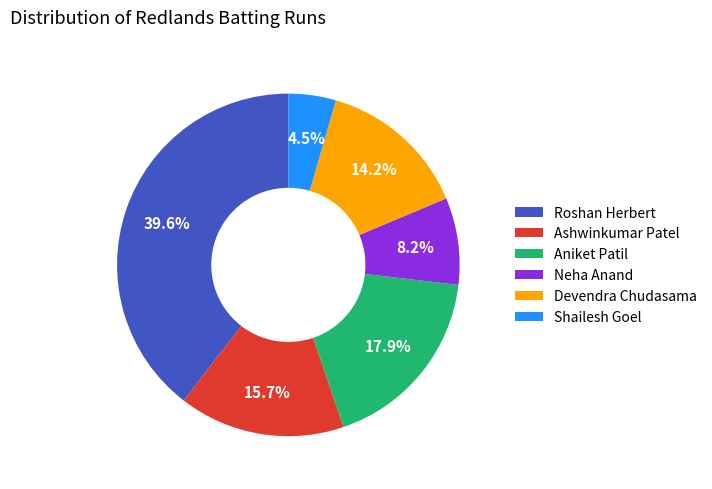

Which has a higher value, Devendra Chudasama or Ashwinkumar Patel?

Ashwinkumar Patel